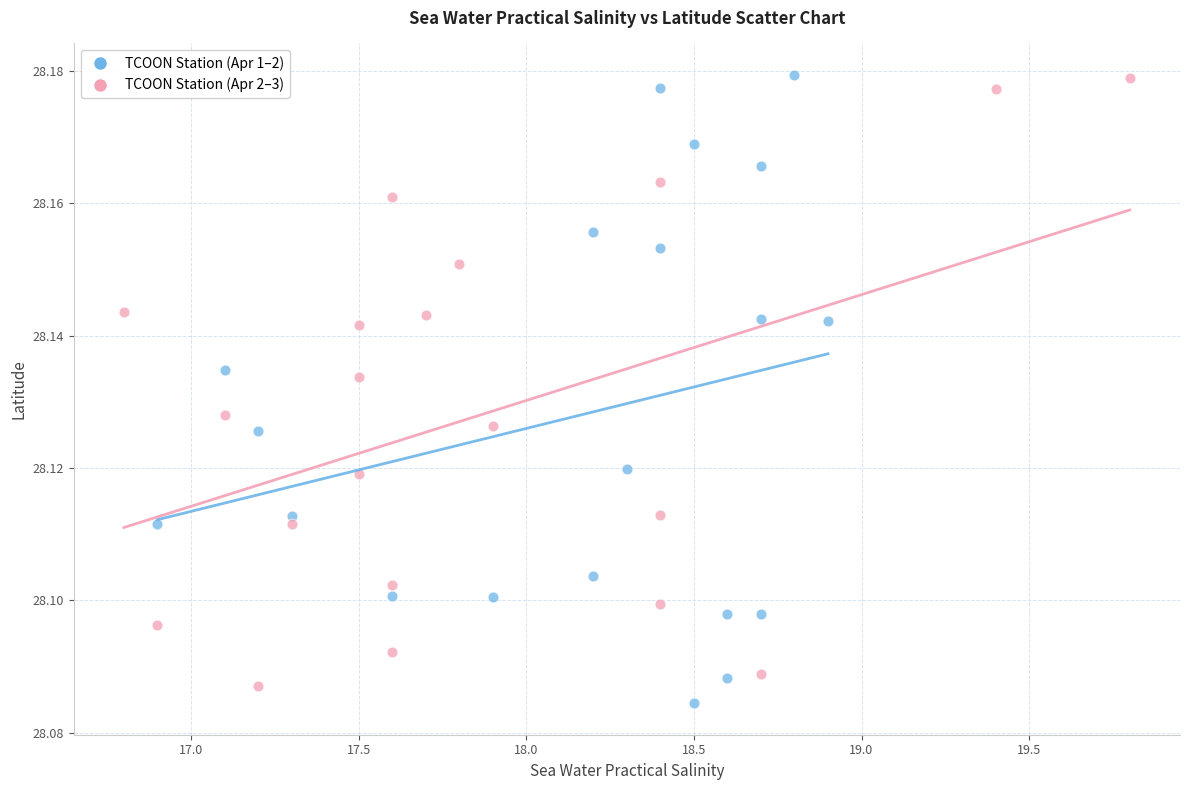

What are all the series names shown in the legend?

TCOON Station (Apr 1–2), TCOON Station (Apr 2–3)